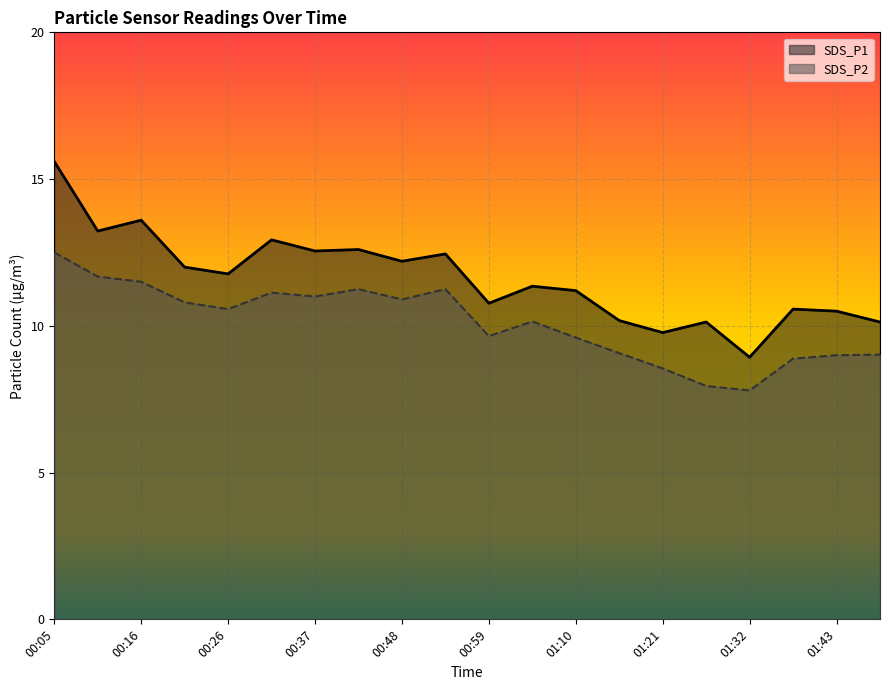

In SDS_P2, how many points are higher than both neighbors (excluding endpoints)?

4